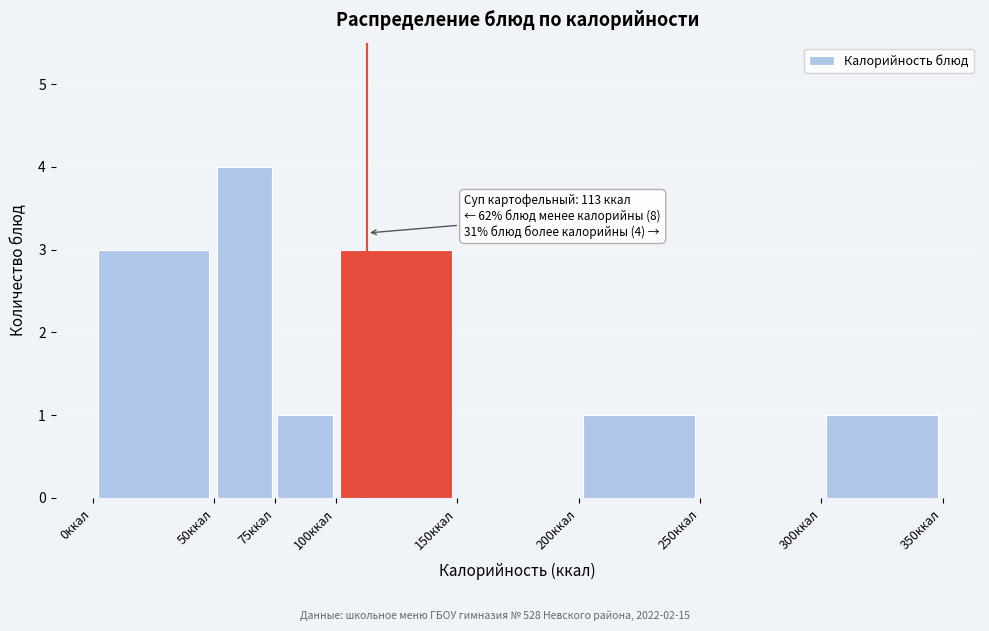

Over which range of the x-axis is the bar tallest?

50 to 75